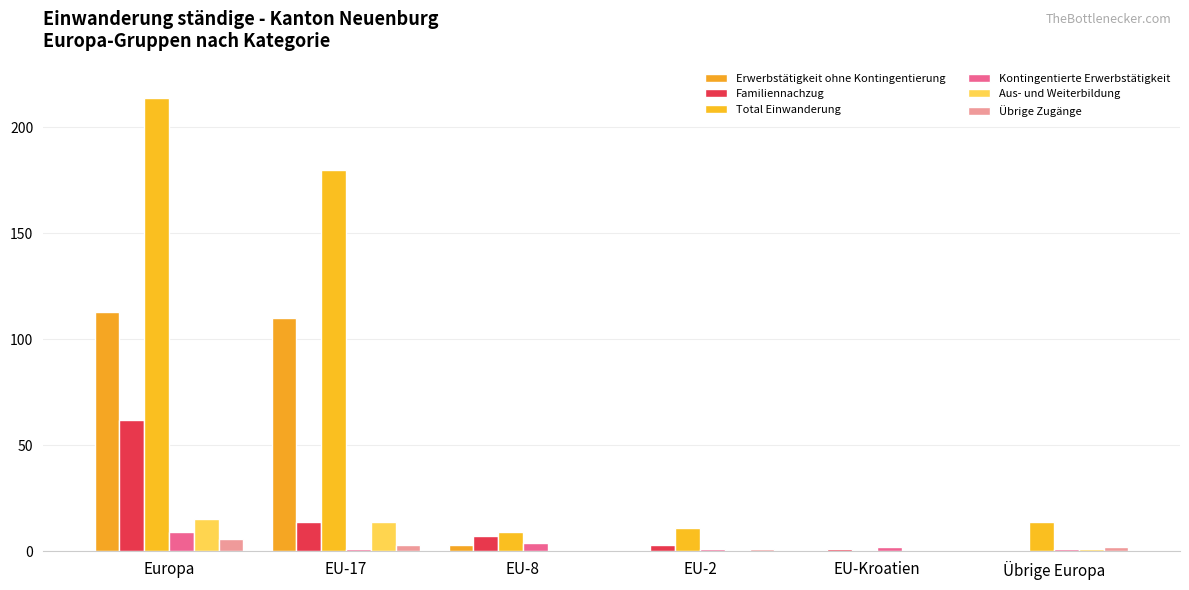

Are the bars horizontal?

No